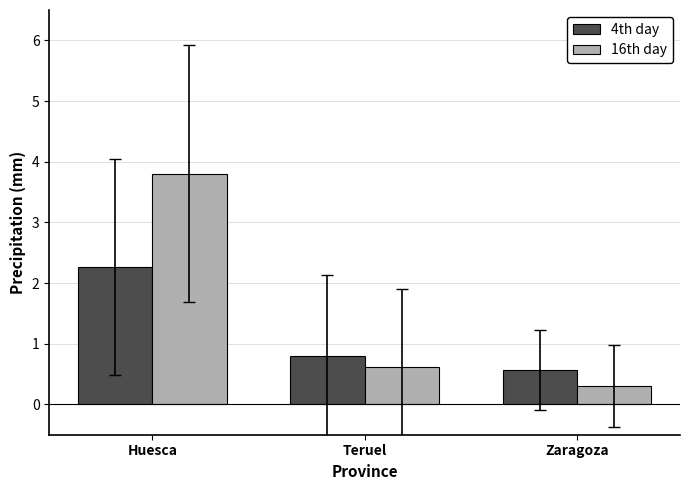

What is the value of the 4th day bar at the 2nd from the left?

0.8